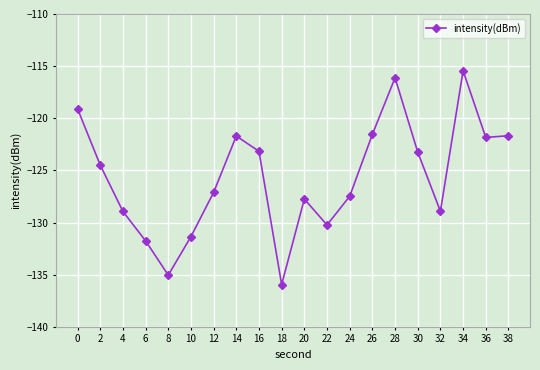

Which label corresponds to the largest value in the chart?

34